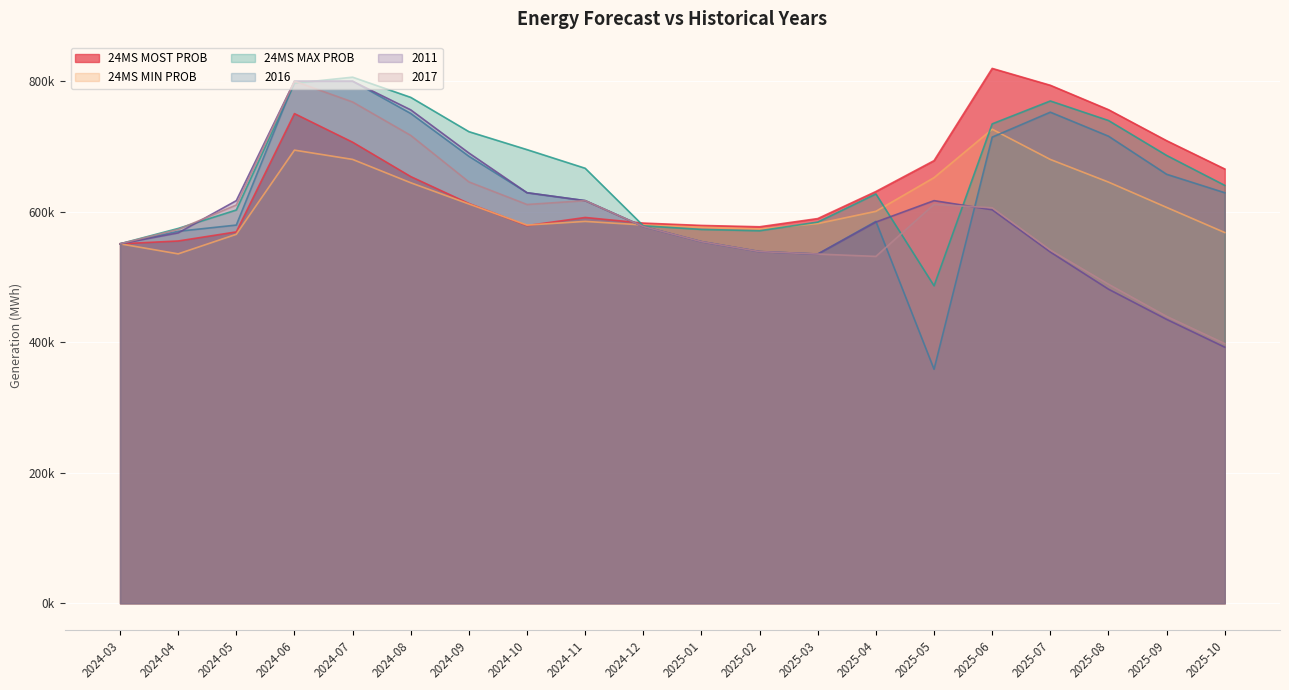

Reading left to right, extract all data points from this chart.

24MS MOST PROB: 551167.4	555486.5	569435.8	750768.9	706933.6	654210.9	612966.2	579091.1	591533.6	582924.0	579315.3	577267.7	589847.2	631325.5	678671.4	820058.4	794195.9	756782.5	709242.8	665853.7
24MS MIN PROB: 551167.4	535737.4	565721.3	694766.1	680548.4	644754.5	612254.9	579879.7	585504.3	580003.7	576583.9	573935.4	582217.6	600954.9	652596.8	726843.9	680471.0	645776.8	606978.6	568426.7
24MS MAX PROB: 551167.4	574720.6	602977.6	797351.5	806624.0	775648.7	723098.3	695521.4	666967.2	578851.3	573241.8	571218.5	584430.0	627640.9	486817.3	735043.8	770135.4	740187.5	686660.5	640760.0
2016: 551167.4	570340.0	579890.0	800470.0	800470.0	750980.0	685350.0	629470.0	617340.0	577660.0	554440.0	539210.0	535440.0	585500.0	358870.0	714740.0	752960.0	716170.0	657780.0	629470.0
2011: 551167.4	567910.0	617340.0	800470.0	800470.0	756510.0	690400.0	629470.0	617340.0	577660.0	554440.0	539210.0	535440.0	584560.0	617340.0	603370.0	538570.0	481610.0	435310.0	392700.0
2017: 551167.4	573220.0	610640.0	800470.0	768610.0	717350.0	646060.0	611430.0	617340.0	577660.0	554440.0	539210.0	535440.0	531860.0	611570.0	606400.0	541600.0	489180.0	439910.0	398150.0